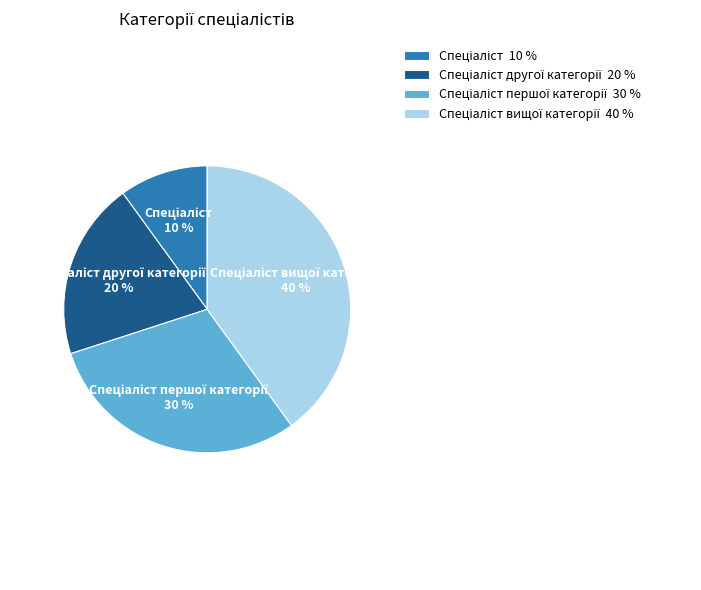

Is there a majority slice in this chart?

No